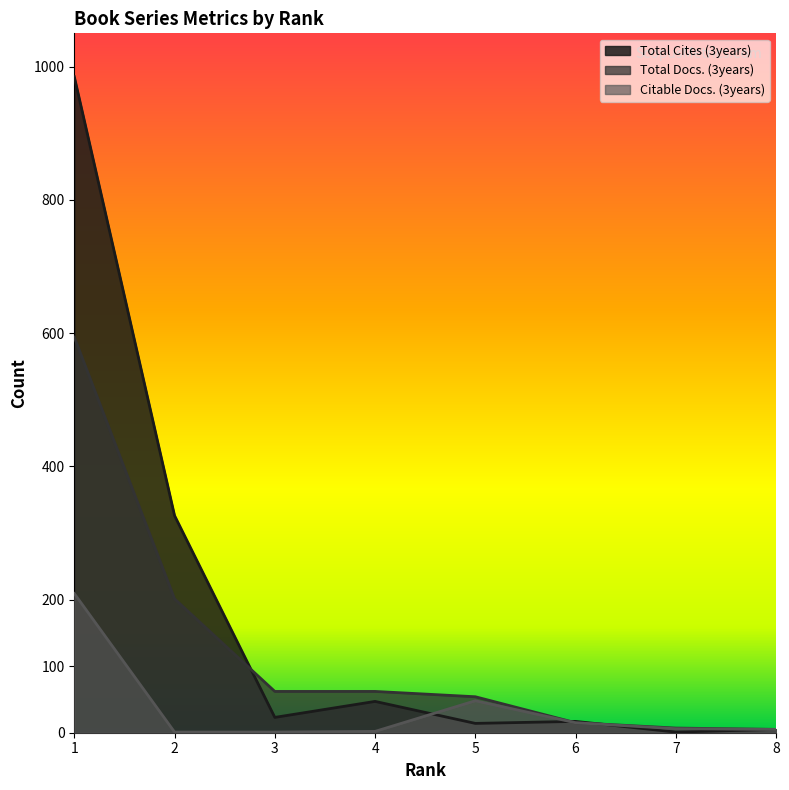

How many times do Citable Docs. (3years) and Total Cites (3years) cross each other?

3